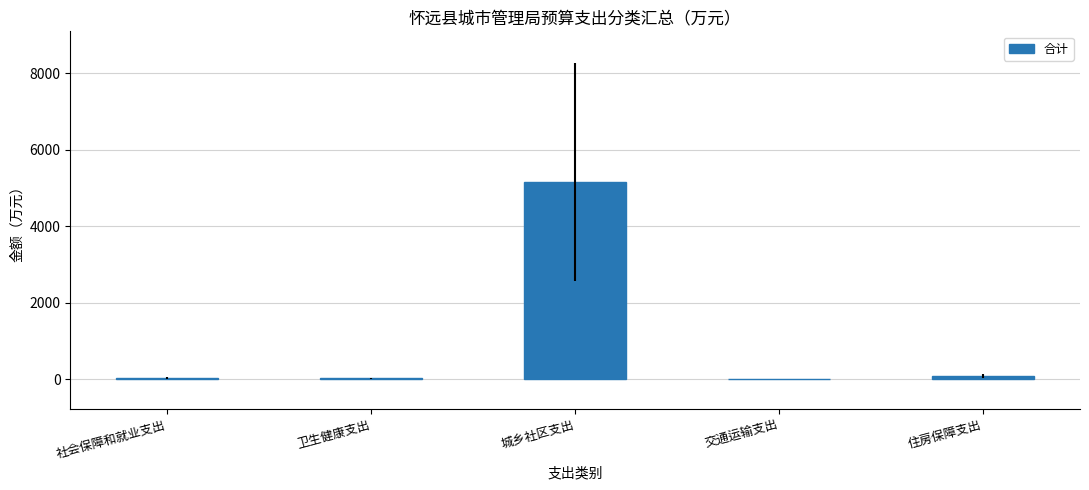

What is the greatest value displayed?

5171.7